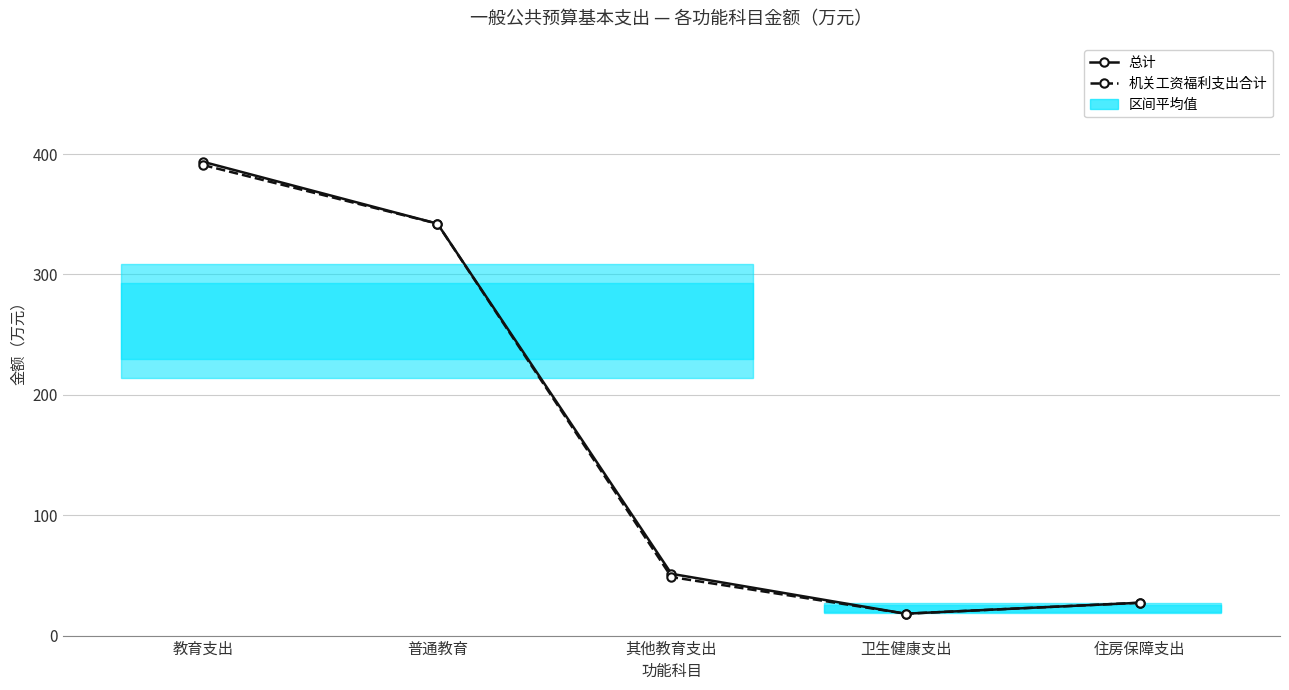

At which category is the sum across all series the highest?

教育支出